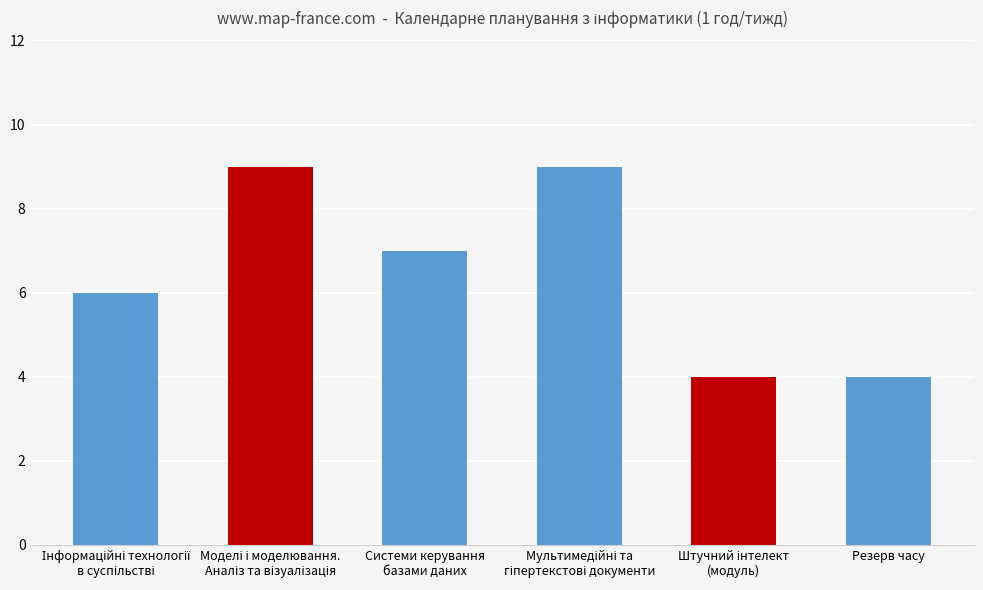

The chart shows a value of 1 at Резерв часу. True or false?

False